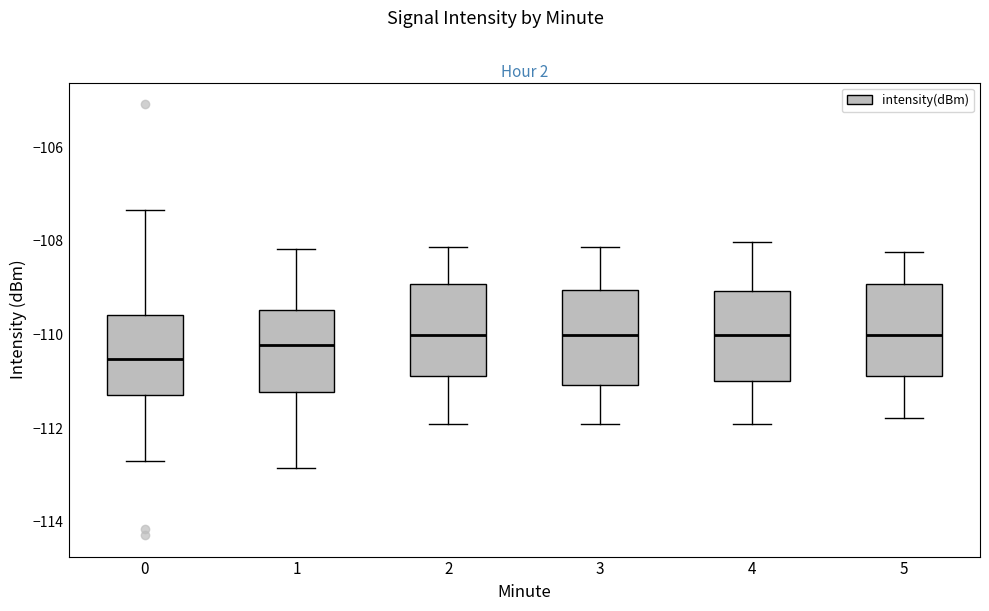

Reading left to right, read every box against the y-axis: the position of its median line, the range the box covers, and the ends of its whiskers. The values are not printed on the chart, so give them approximately, as read against the axis.

0: median -110.6, box -111.2 to -109.6, whiskers -112.8 to -107.4
1: median -110.2, box -111.2 to -109.4, whiskers -112.8 to -108.2
2: median -110.0, box -110.8 to -109.0, whiskers -112.0 to -108.2
3: median -110.0, box -111.0 to -109.0, whiskers -112.0 to -108.2
4: median -110.0, box -111.0 to -109.0, whiskers -112.0 to -108.0
5: median -110.0, box -110.8 to -109.0, whiskers -111.8 to -108.2